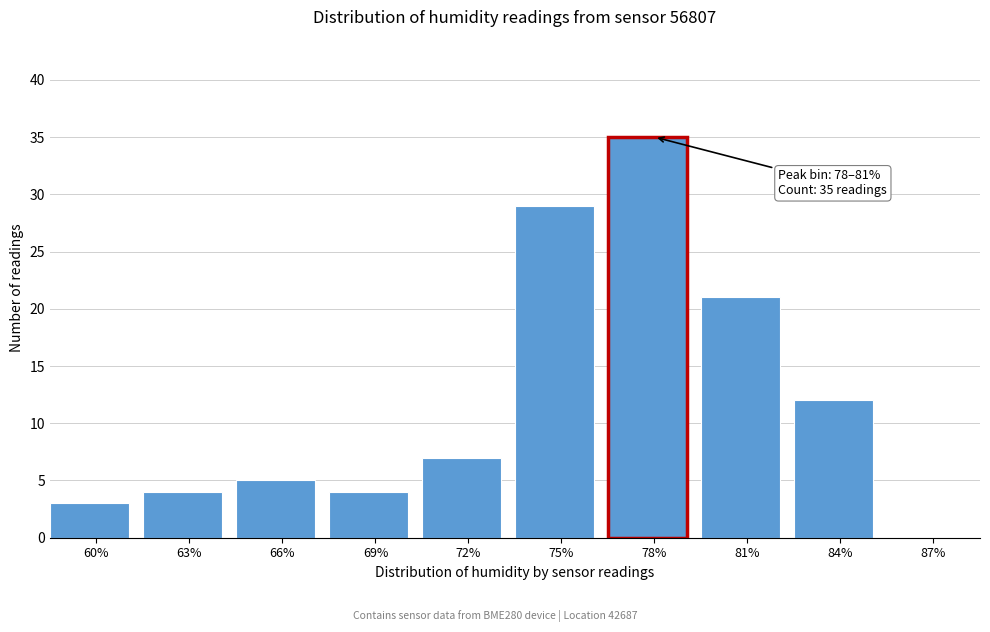

Reading right to left, extract all data points from this chart.

87%=0	84%=12	81%=21	78%=35	75%=29	72%=7	69%=4	66%=5	63%=4	60%=3